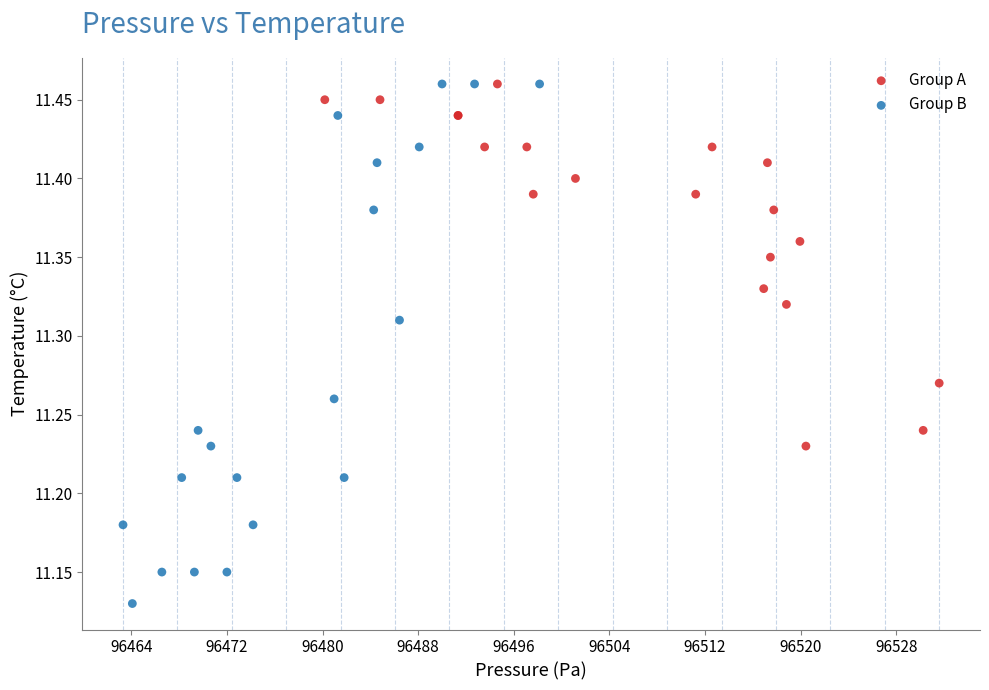

What are all the series names shown in the legend?

Group A, Group B